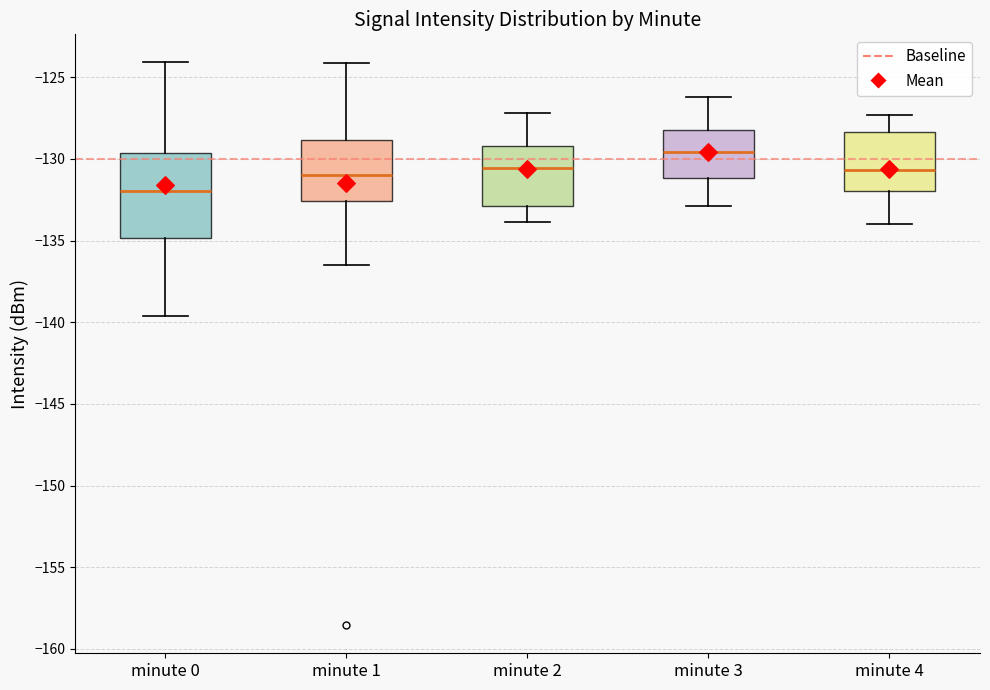

Comparing the boxes themselves (not the whiskers), which one is the tallest?

minute 0